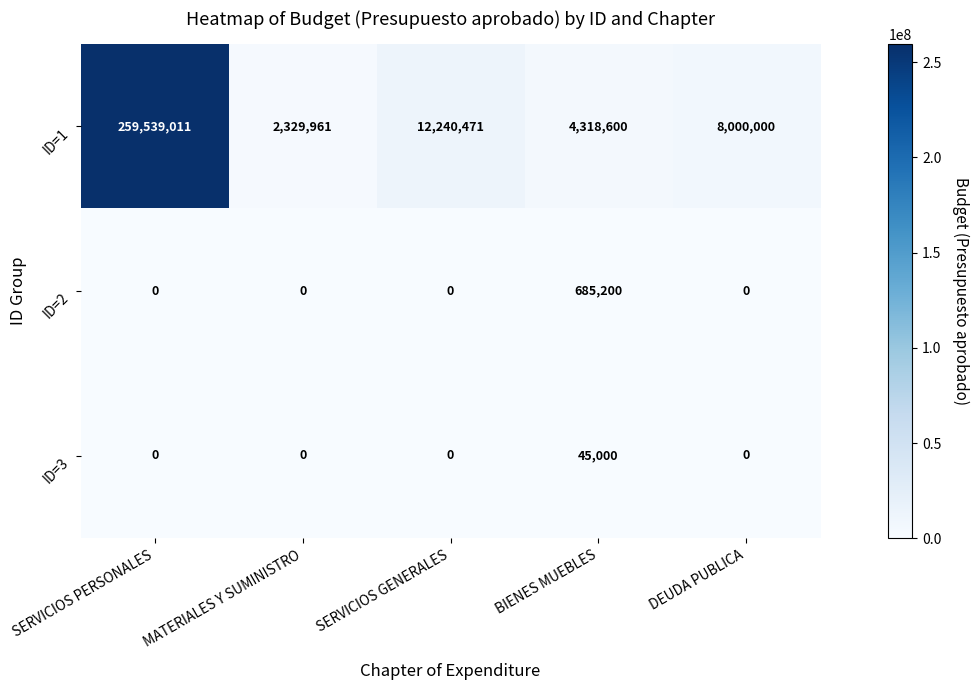

Reading left to right, transcribe all the data shown in this chart.

ID=1: SERVICIOS PERSONALES=259539011	MATERIALES Y SUMINISTRO=2329961	SERVICIOS GENERALES=12240471	BIENES MUEBLES=4318600	DEUDA PUBLICA=8000000
ID=2: SERVICIOS PERSONALES=0	MATERIALES Y SUMINISTRO=0	SERVICIOS GENERALES=0	BIENES MUEBLES=685200	DEUDA PUBLICA=0
ID=3: SERVICIOS PERSONALES=0	MATERIALES Y SUMINISTRO=0	SERVICIOS GENERALES=0	BIENES MUEBLES=45000	DEUDA PUBLICA=0